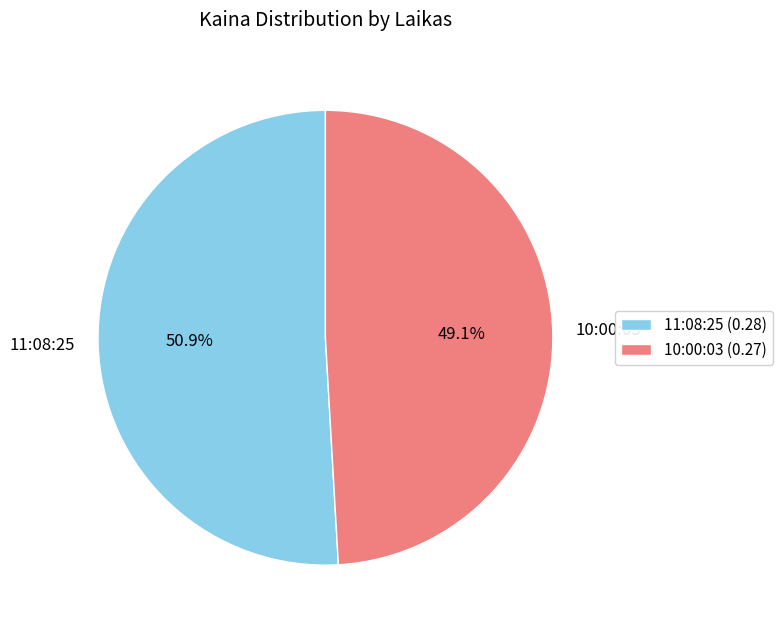

Count the number of slices in the pie.

2